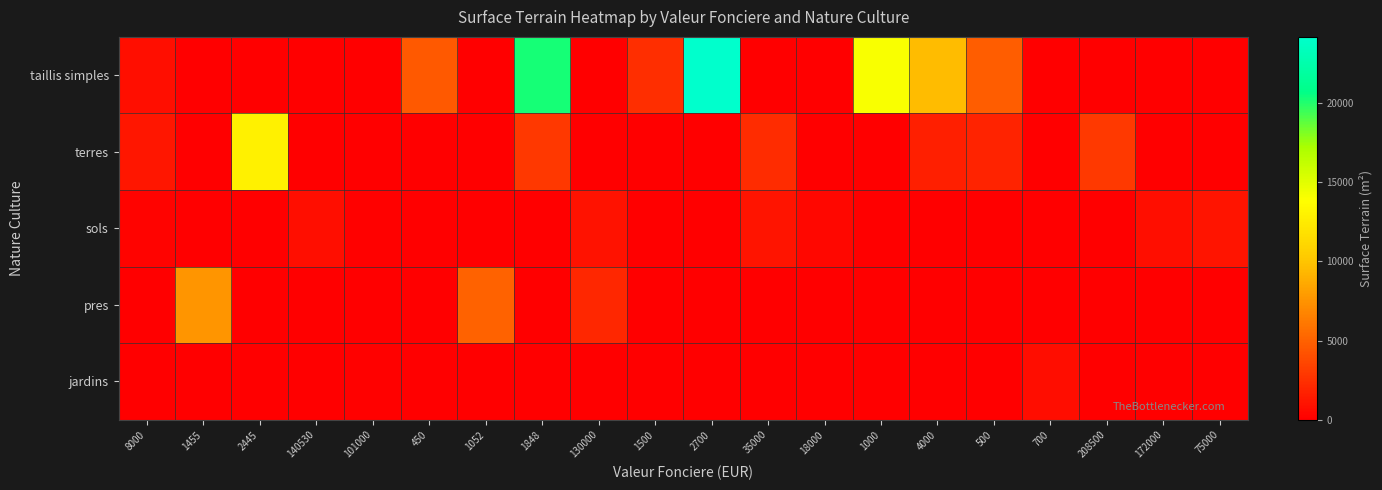

How many series are shown in this chart?

5